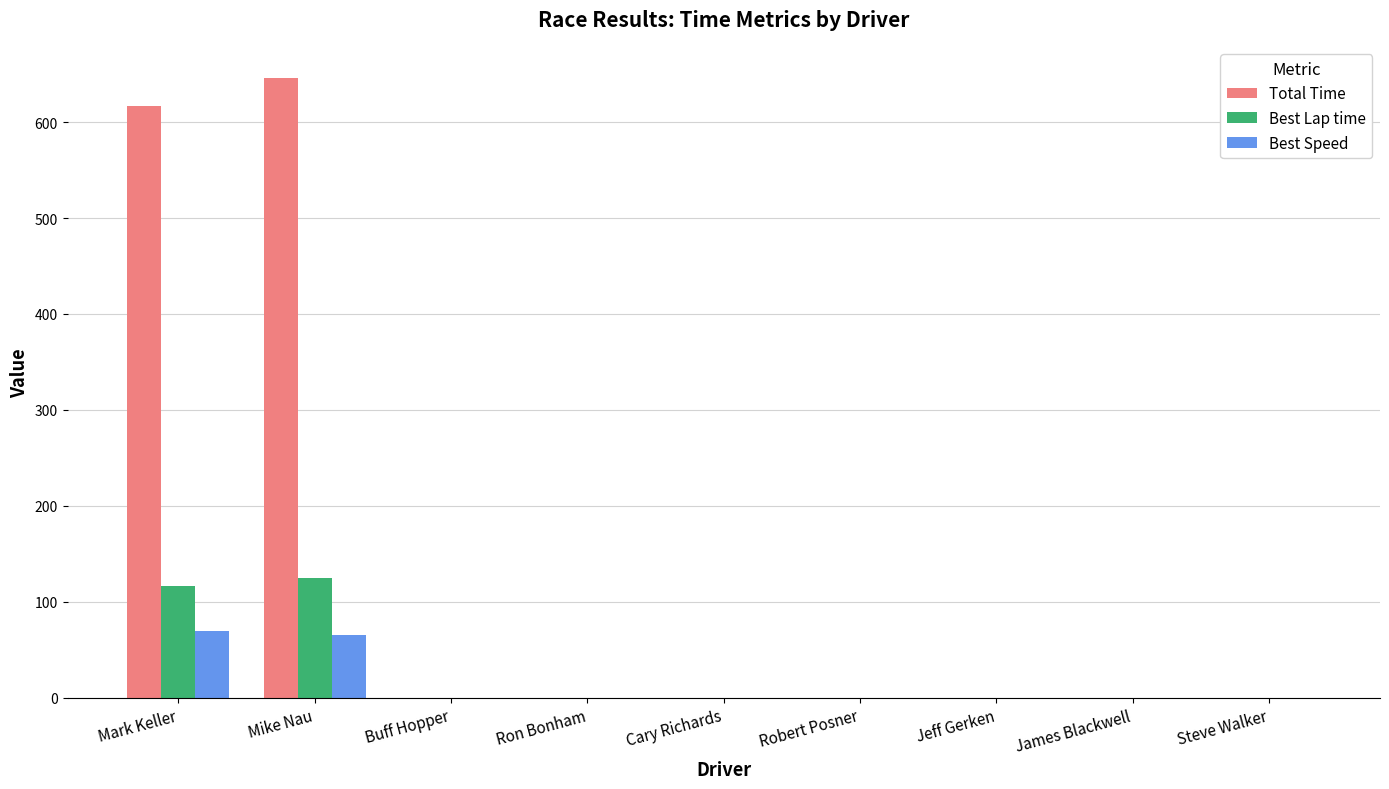

Which series has the largest total across all categories?

Total Time